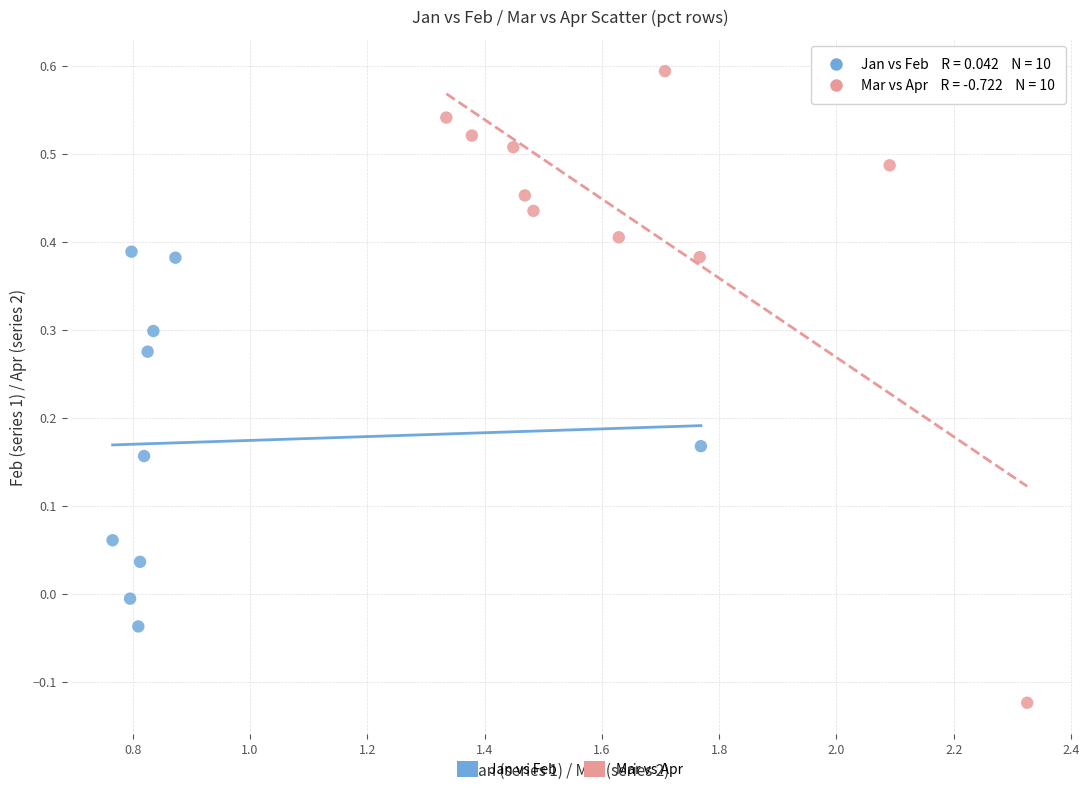

Which series contains the highest Y value?

Mar vs Apr